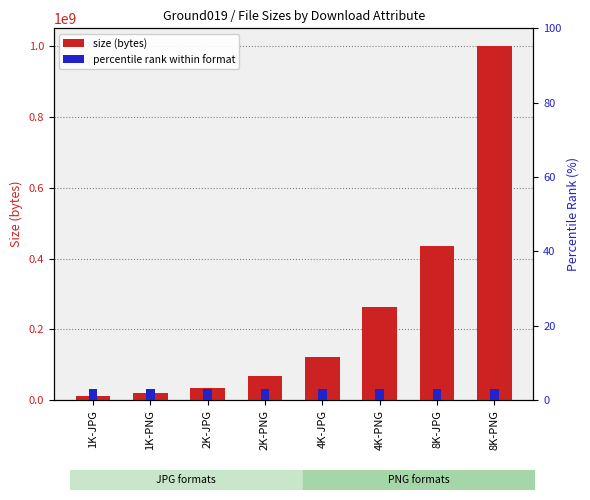

Does the chart contain stacked bars?

No